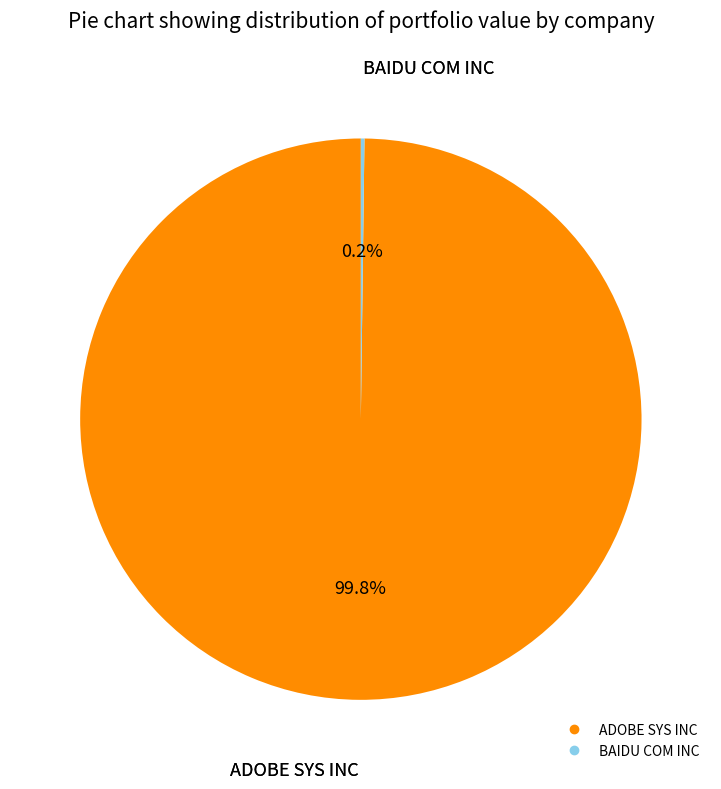

How much of the chart is everything except ADOBE SYS INC?

0.2%